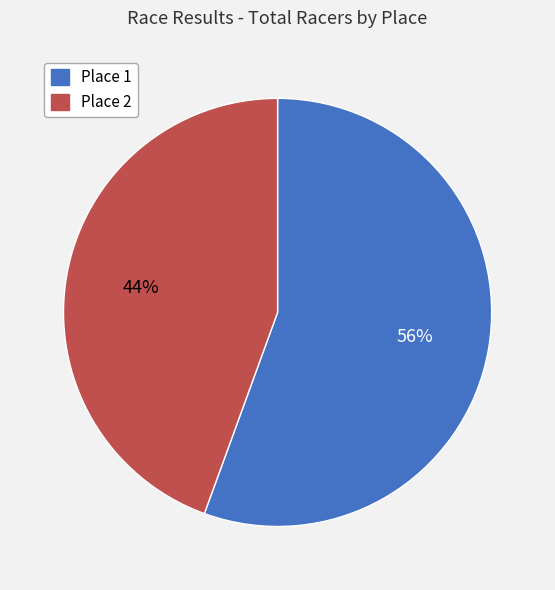

What is the majority slice?

Place 1